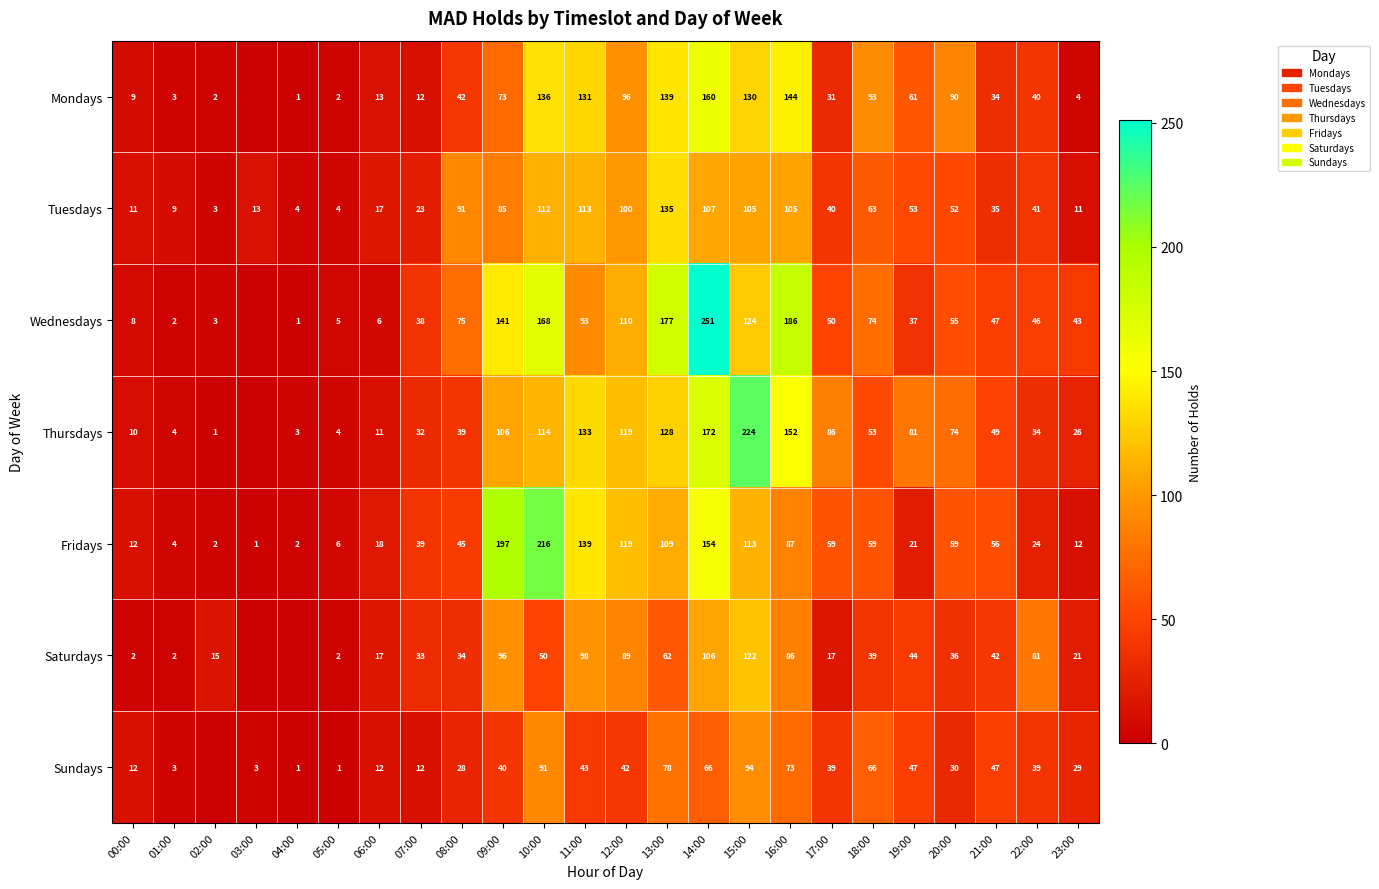

The value of Fridays at 07:00 is 39. True or false?

True